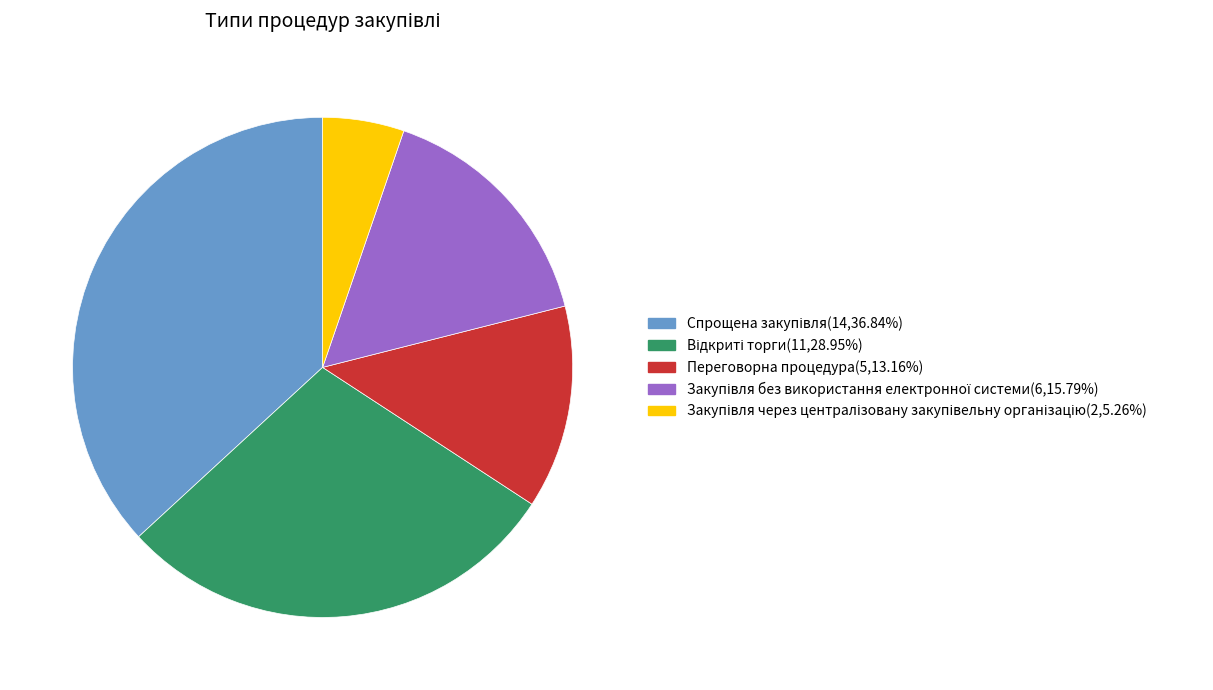

Count the number of slices in the pie.

5